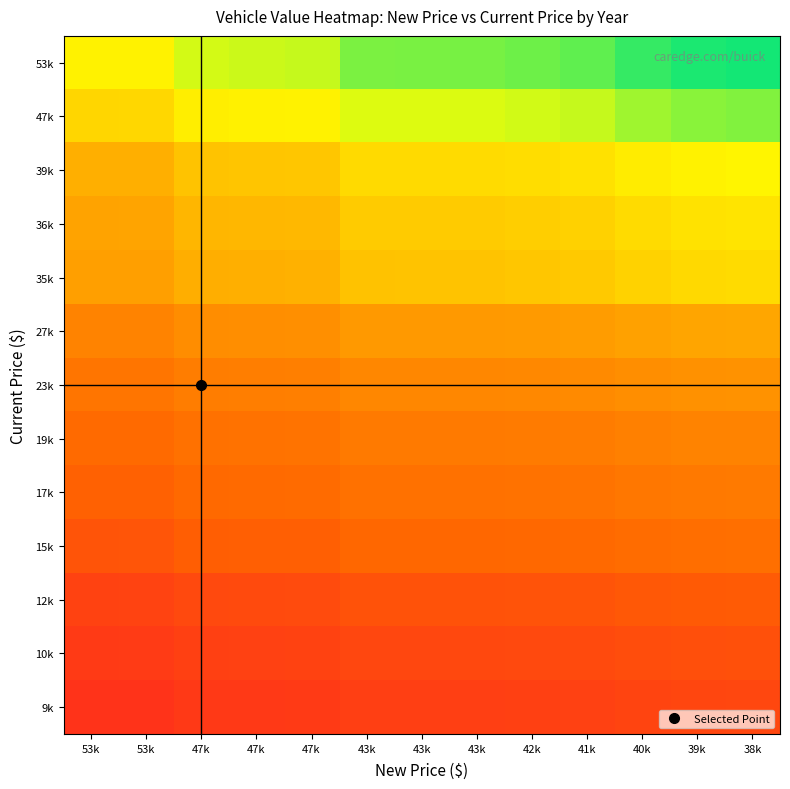

Reading left to right, extract all data points from this chart.

53k: 53k=1.0	53k=1.0	47k=1.1	47k=1.1	47k=1.1	43k=1.2	43k=1.2	43k=1.2	42k=1.2	41k=1.3	40k=1.3	39k=1.4	38k=1.4
47k: 53k=0.9	53k=0.9	47k=1.0	47k=1.0	47k=1.0	43k=1.1	43k=1.1	43k=1.1	42k=1.1	41k=1.1	40k=1.2	39k=1.2	38k=1.2
39k: 53k=0.7	53k=0.7	47k=0.8	47k=0.8	47k=0.8	43k=0.9	43k=0.9	43k=0.9	42k=0.9	41k=0.9	40k=1.0	39k=1.0	38k=1.0
36k: 53k=0.7	53k=0.7	47k=0.8	47k=0.8	47k=0.8	43k=0.8	43k=0.8	43k=0.8	42k=0.9	41k=0.9	40k=0.9	39k=0.9	38k=0.9
35k: 53k=0.7	53k=0.7	47k=0.7	47k=0.7	47k=0.7	43k=0.8	43k=0.8	43k=0.8	42k=0.8	41k=0.8	40k=0.9	39k=0.9	38k=0.9
27k: 53k=0.5	53k=0.5	47k=0.6	47k=0.6	47k=0.6	43k=0.6	43k=0.6	43k=0.6	42k=0.6	41k=0.6	40k=0.7	39k=0.7	38k=0.7
23k: 53k=0.4	53k=0.4	47k=0.5	47k=0.5	47k=0.5	43k=0.5	43k=0.5	43k=0.5	42k=0.5	41k=0.5	40k=0.6	39k=0.6	38k=0.6
19k: 53k=0.4	53k=0.4	47k=0.4	47k=0.4	47k=0.4	43k=0.5	43k=0.5	43k=0.5	42k=0.5	41k=0.5	40k=0.5	39k=0.5	38k=0.5
17k: 53k=0.3	53k=0.3	47k=0.4	47k=0.4	47k=0.4	43k=0.4	43k=0.4	43k=0.4	42k=0.4	41k=0.4	40k=0.4	39k=0.5	38k=0.5
15k: 53k=0.3	53k=0.3	47k=0.3	47k=0.3	47k=0.3	43k=0.4	43k=0.4	43k=0.4	42k=0.4	41k=0.4	40k=0.4	39k=0.4	38k=0.4
12k: 53k=0.2	53k=0.2	47k=0.3	47k=0.3	47k=0.3	43k=0.3	43k=0.3	43k=0.3	42k=0.3	41k=0.3	40k=0.3	39k=0.3	38k=0.3
10k: 53k=0.2	53k=0.2	47k=0.2	47k=0.2	47k=0.2	43k=0.2	43k=0.2	43k=0.2	42k=0.3	41k=0.3	40k=0.3	39k=0.3	38k=0.3
9k: 53k=0.2	53k=0.2	47k=0.2	47k=0.2	47k=0.2	43k=0.2	43k=0.2	43k=0.2	42k=0.2	41k=0.2	40k=0.2	39k=0.2	38k=0.2